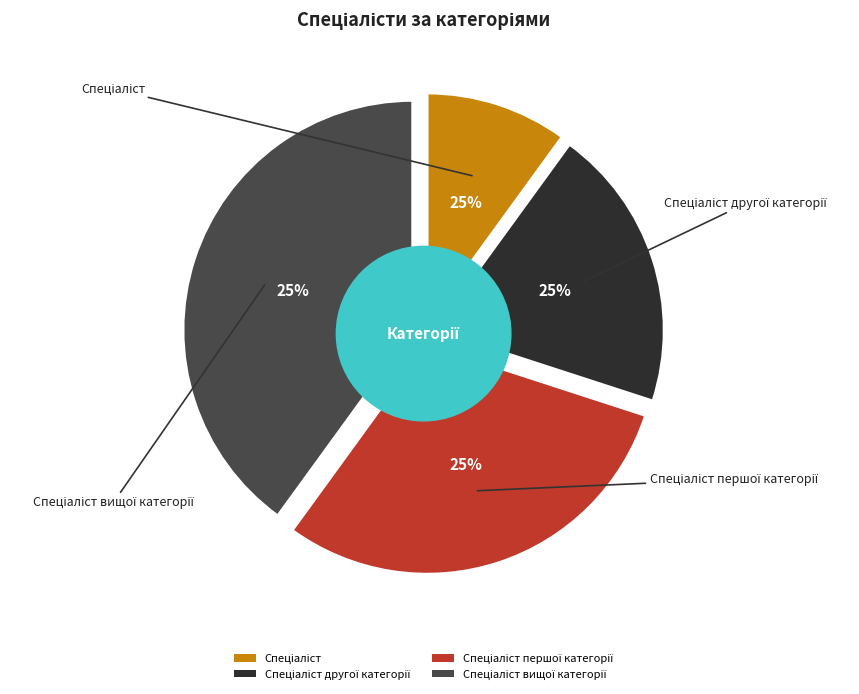

How many segments does this pie chart have?

4